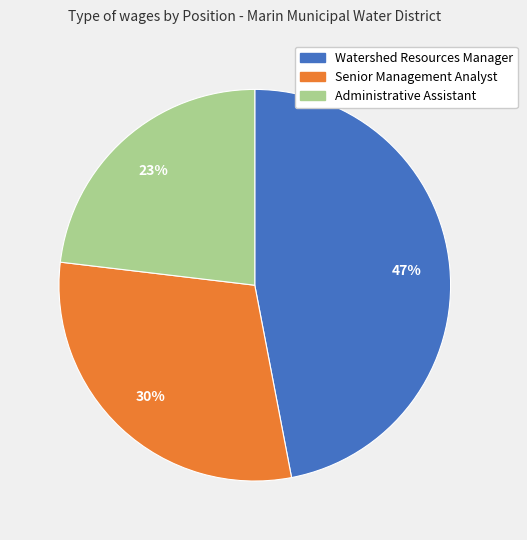

Does Watershed Resources Manager represent more than half of the total?

No